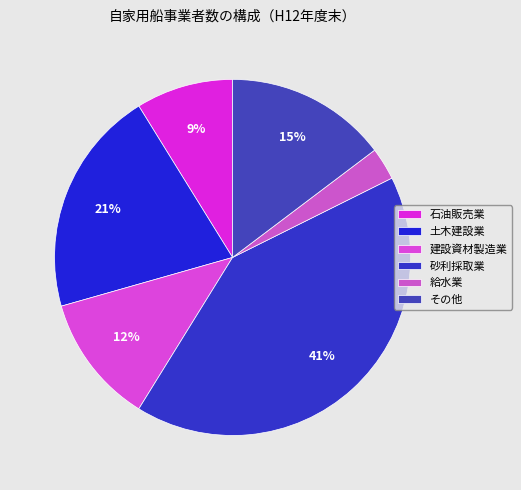

To the nearest percent, what is the average slice percentage?

17%